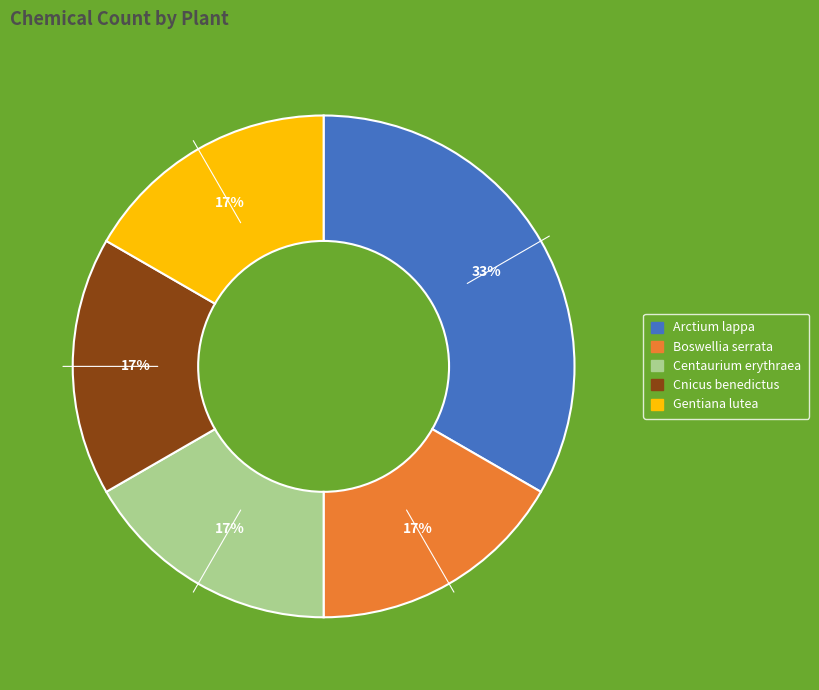

What is the ratio of the value at Centaurium erythraea to the value at Boswellia serrata?

1.0